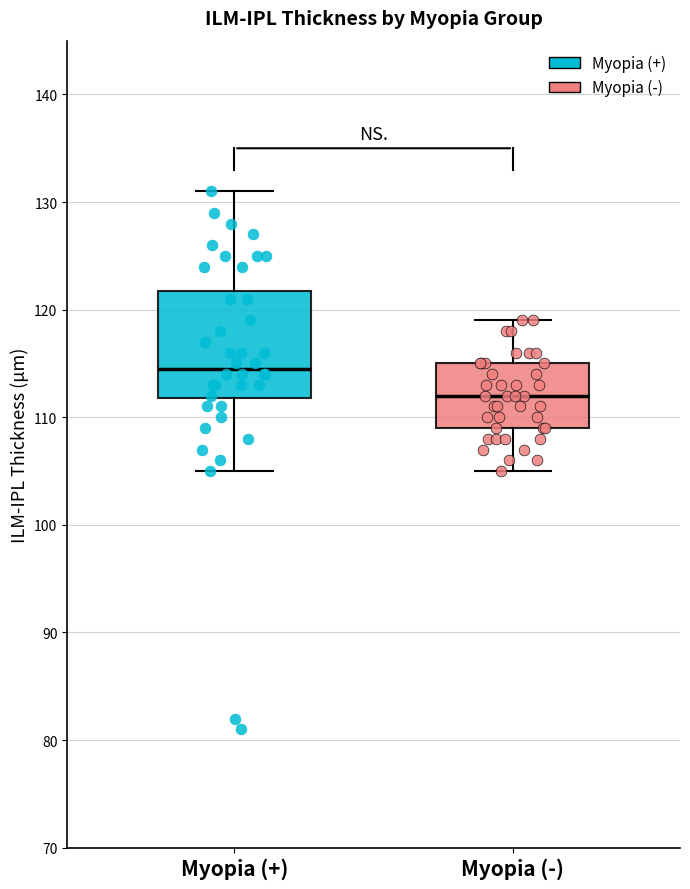

Reading left to right, transcribe this box plot: for each box, give where its median line is, the range the box spans, and where its two whiskers end, as read against the y-axis. The values are not printed on the chart, so give them approximately, as read against the axis.

Myopia (+): median 115, box 112 to 122, whiskers 105 to 131
Myopia (-): median 112, box 109 to 115, whiskers 105 to 119